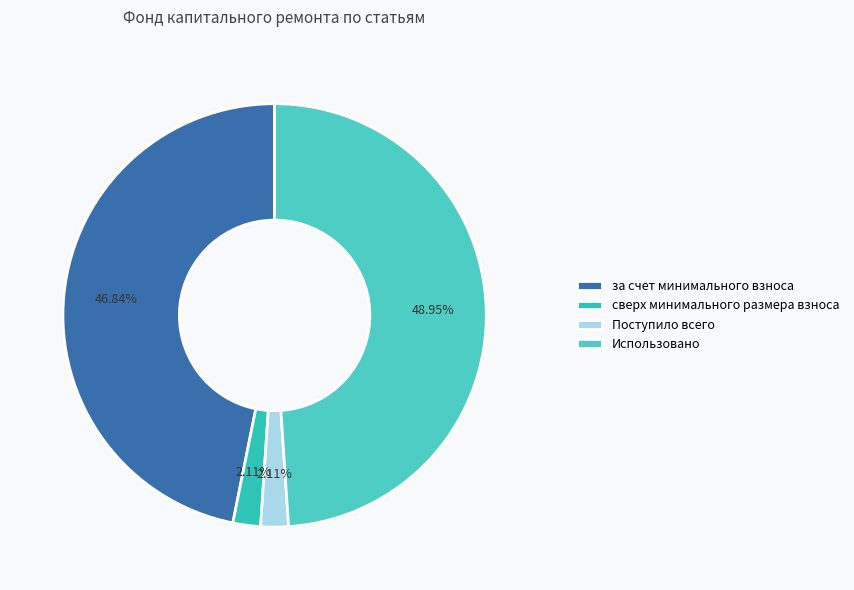

How many segments does this pie chart have?

4